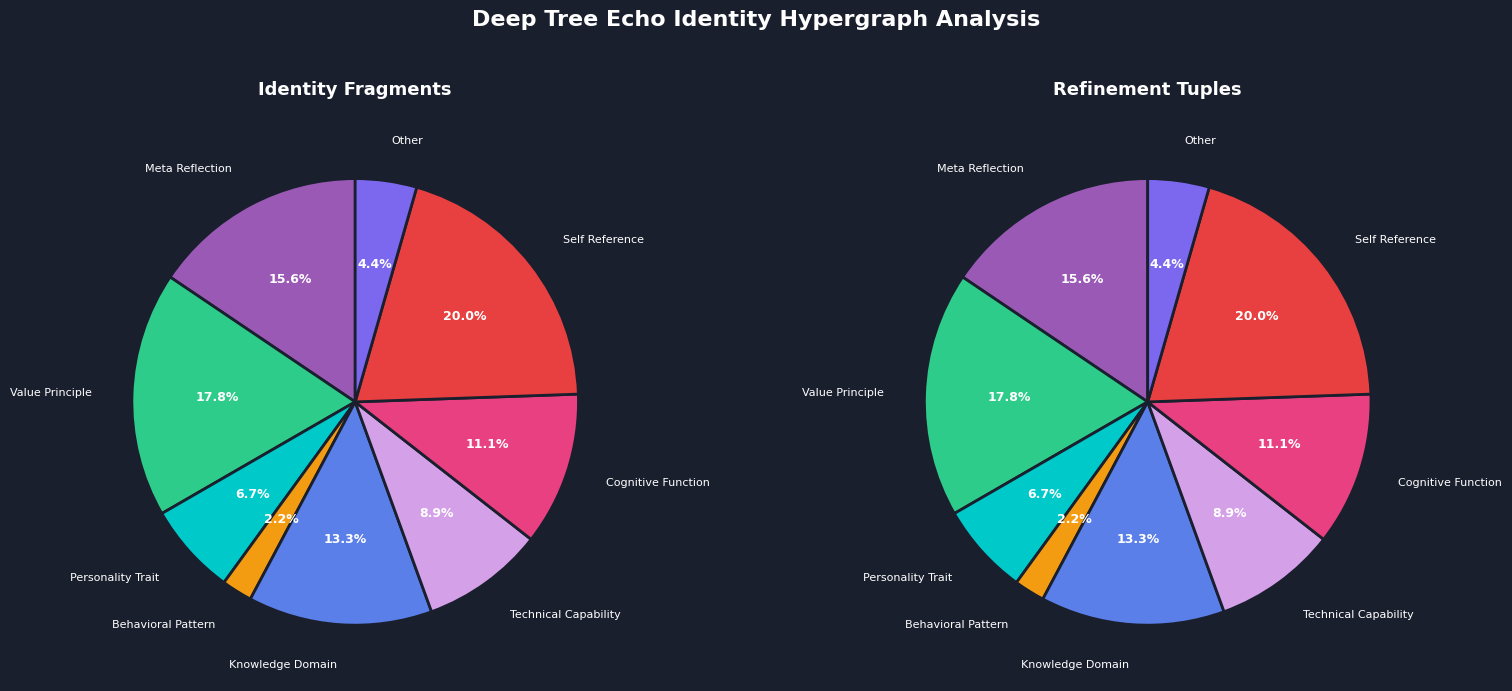

Does 8 represent more than half of the total?

No